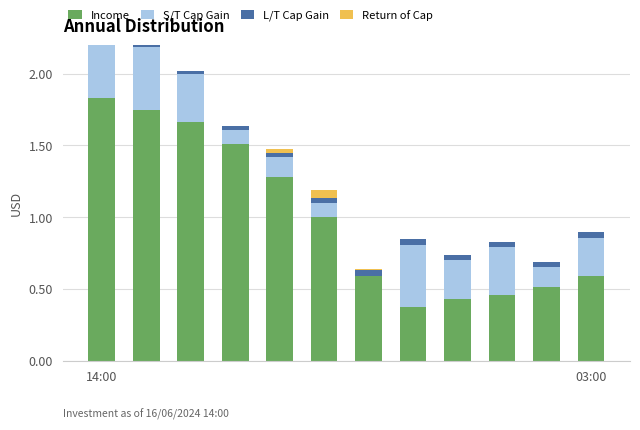

Which series has the largest total across all categories?

Income